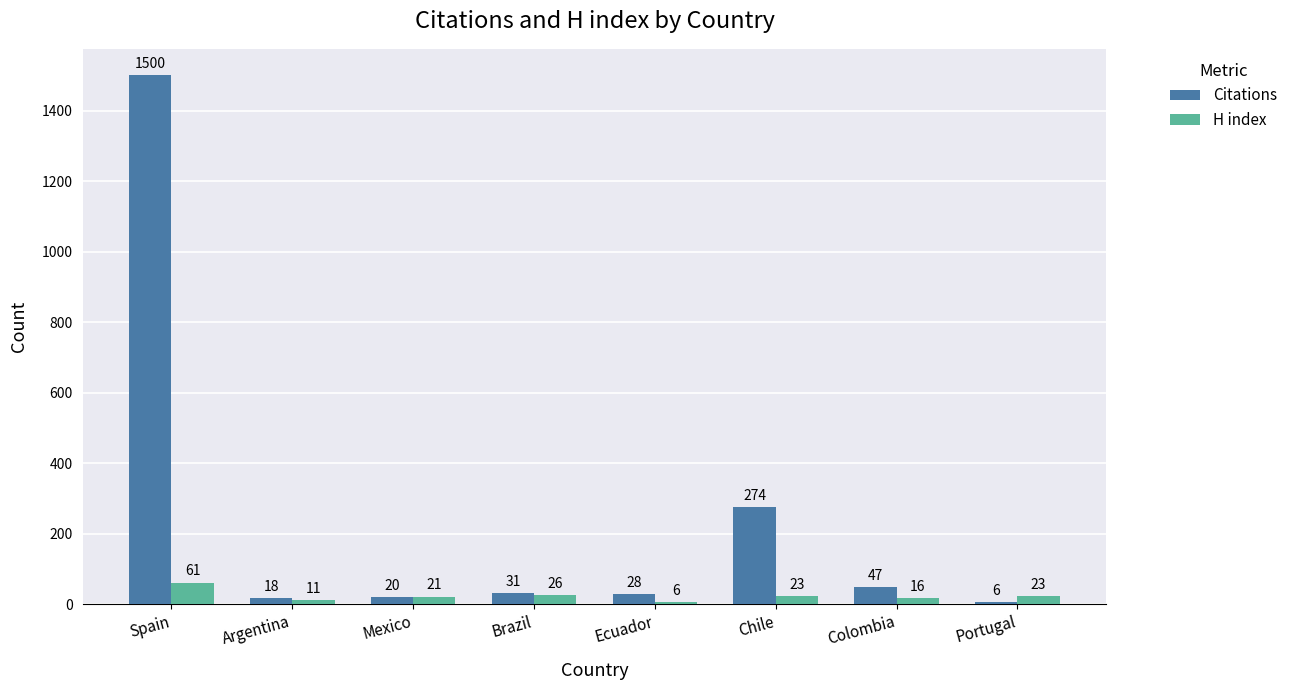

Reading right to left, list all the values displayed in this chart.

Citations: Portugal=6	Colombia=47	Chile=274	Ecuador=28	Brazil=31	Mexico=20	Argentina=18	Spain=1500
H index: Portugal=23	Colombia=16	Chile=23	Ecuador=6	Brazil=26	Mexico=21	Argentina=11	Spain=61